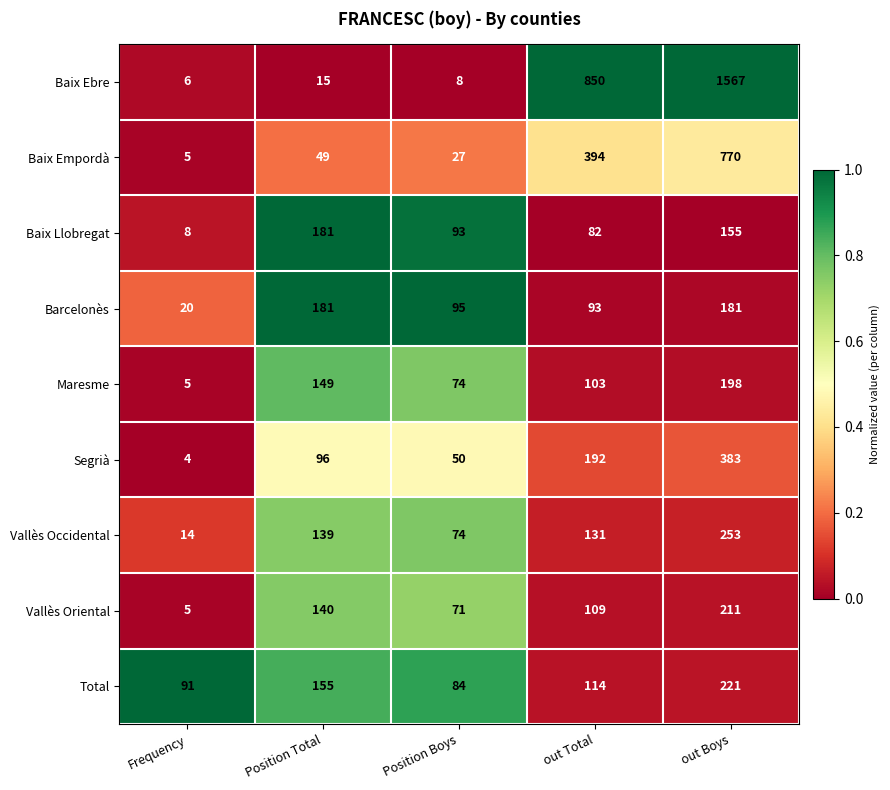

What is the difference between the maximum and second lowest values in the Baix Llobregat series?

99